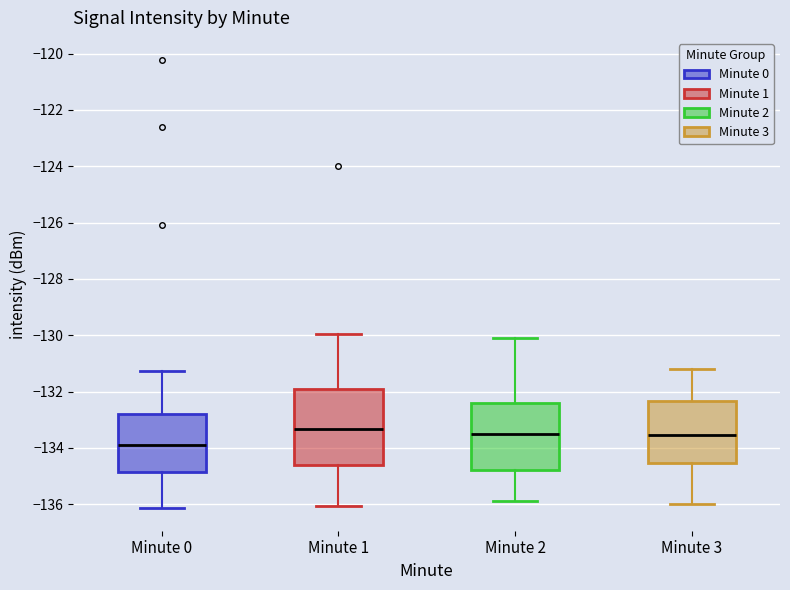

Where does the lower whisker of the box for Minute 1 end on the y-axis? The values are not printed on the chart, so give them approximately, as read against the axis.

-136.0